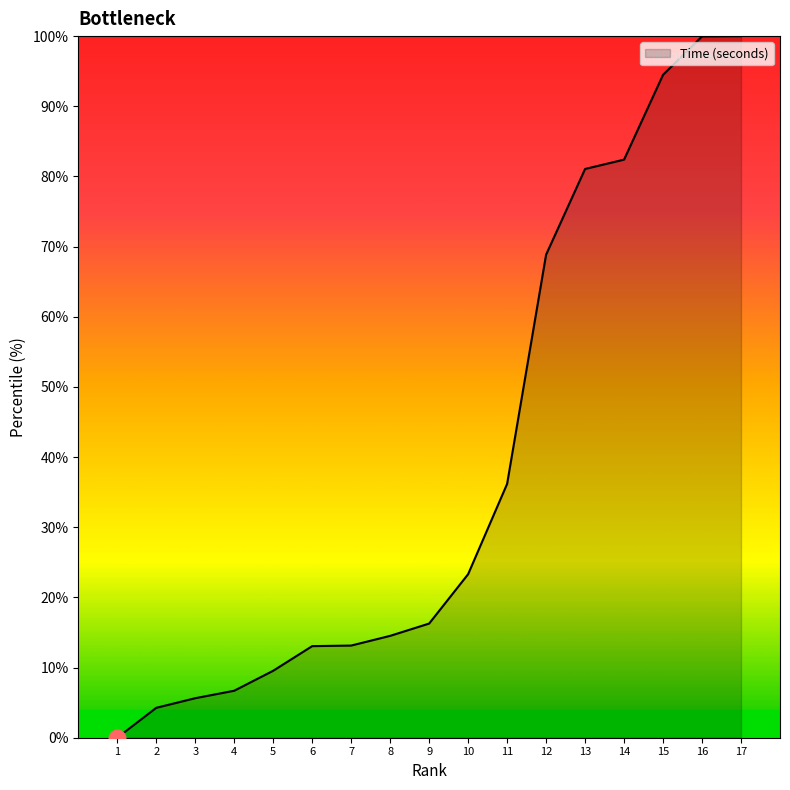

What is the greatest value displayed?

100.0